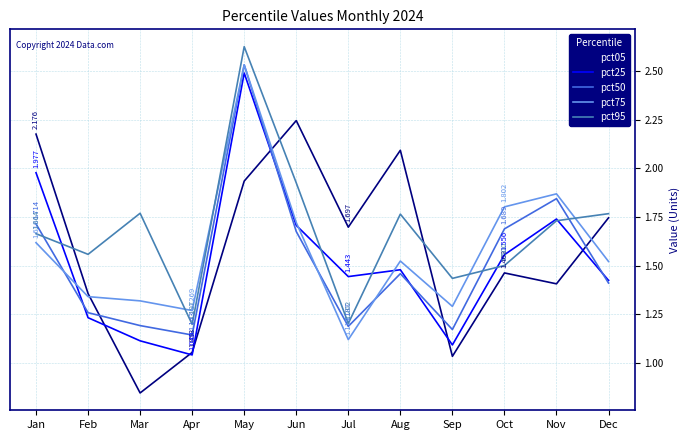

True or false: pct50 and pct05 intersect in this chart.

True